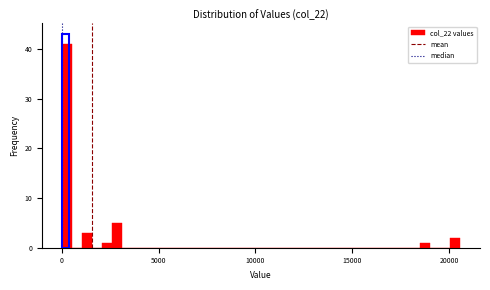

Around what value on the x-axis is the tallest bar? Give the approximate position of its centre, as read against the axis.

500